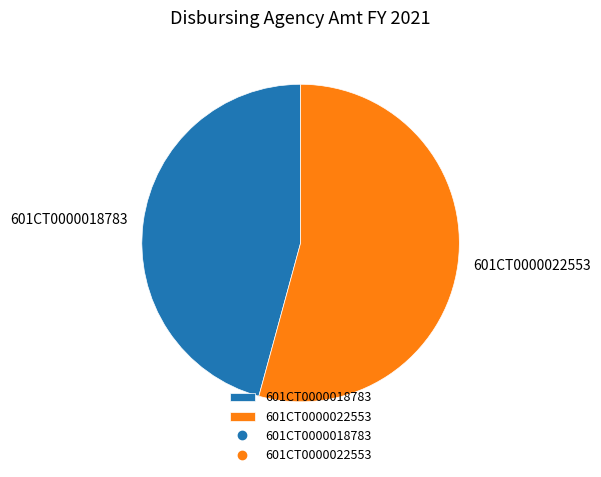

Does 601CT0000022553 account for over 50% of the chart?

Yes